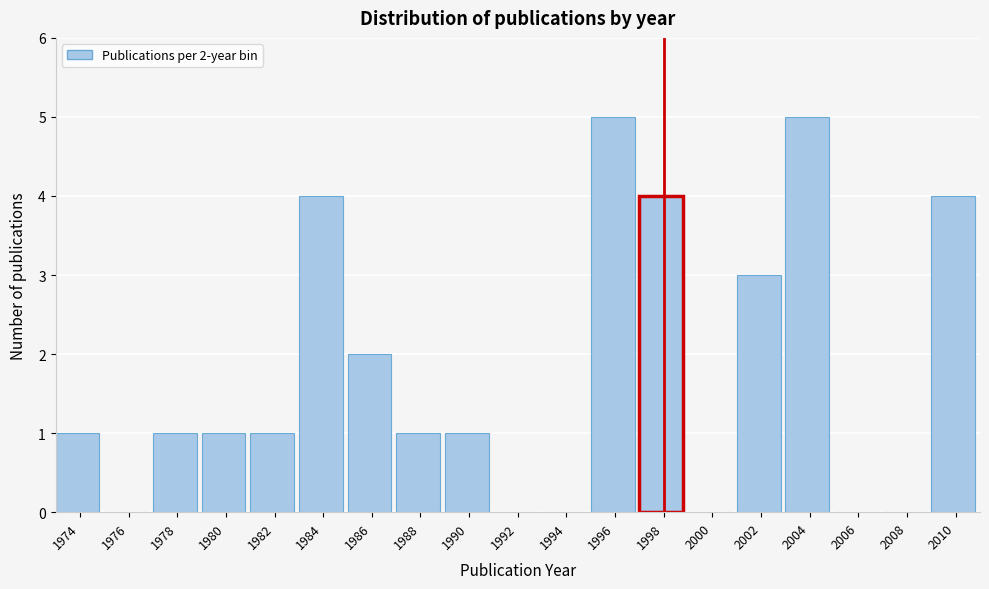

Reading left to right, extract all data points from this chart.

1974=1	1976=0	1978=1	1980=1	1982=1	1984=4	1986=2	1988=1	1990=1	1992=0	1994=0	1996=5	1998=4	2000=0	2002=3	2004=5	2006=0	2008=0	2010=4